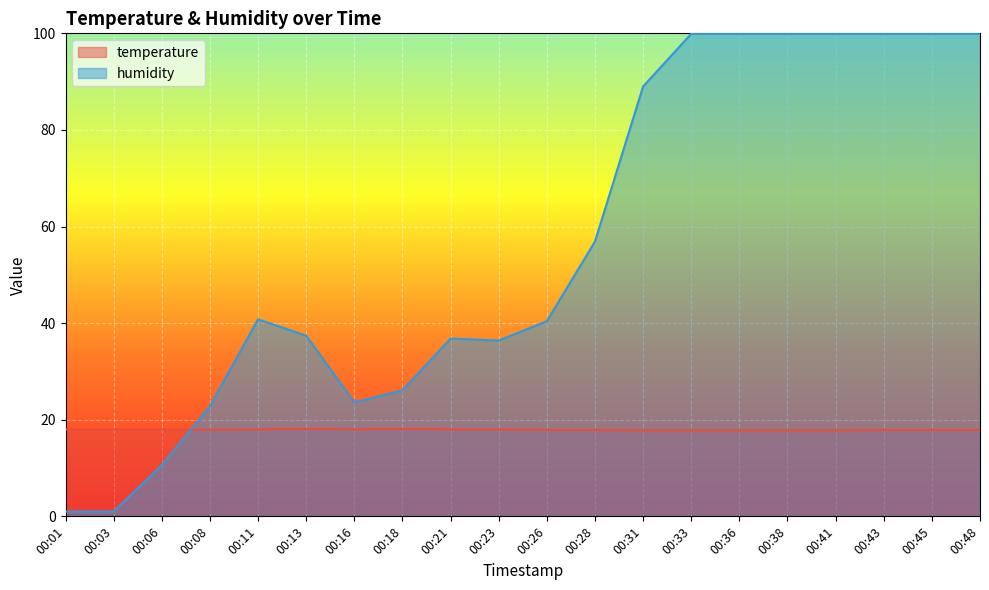

How many lines are shown in the chart?

2